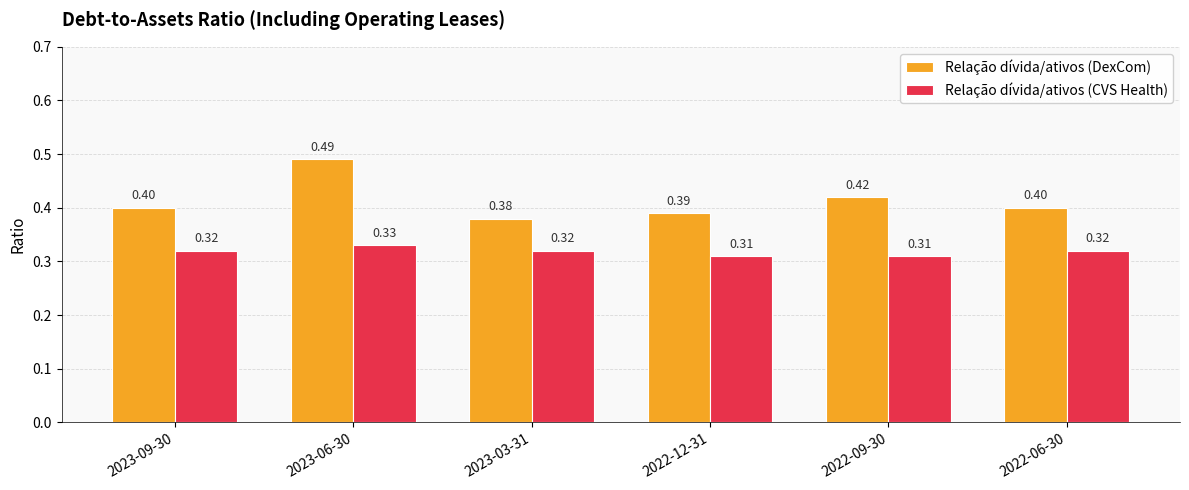

What is the difference between the highest and lowest values at 2023-06-30?

0.2